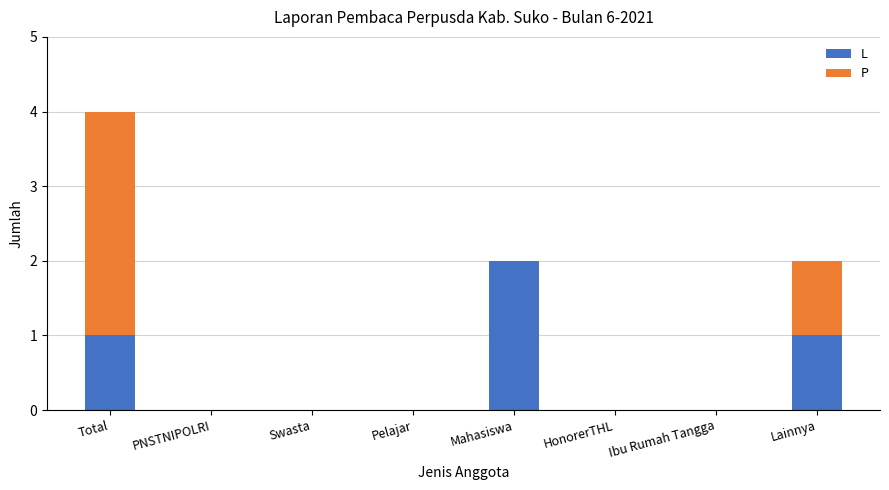

Which category has the highest value in the L series?

Mahasiswa